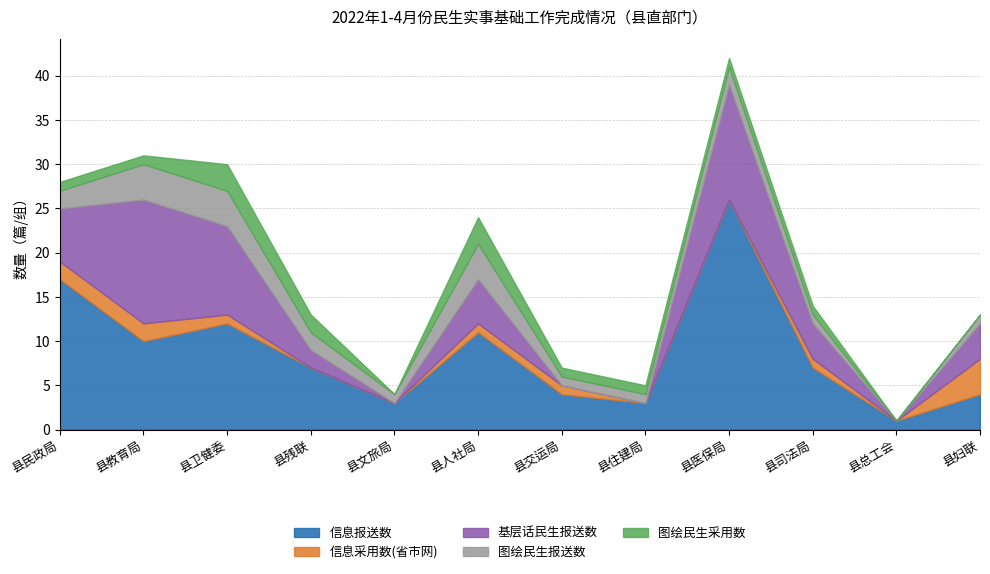

How many lines are shown in the chart?

5